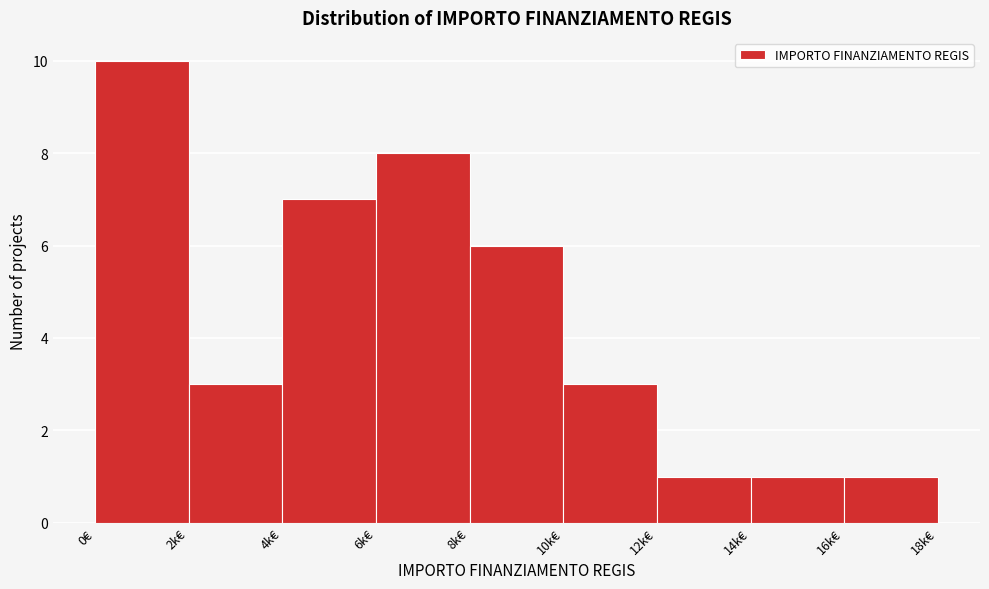

Reading left to right, transcribe all the data shown in this chart.

0€=10	2k€=3	4k€=7	6k€=8	8k€=6	10k€=3	12k€=1	14k€=1	16k€=1